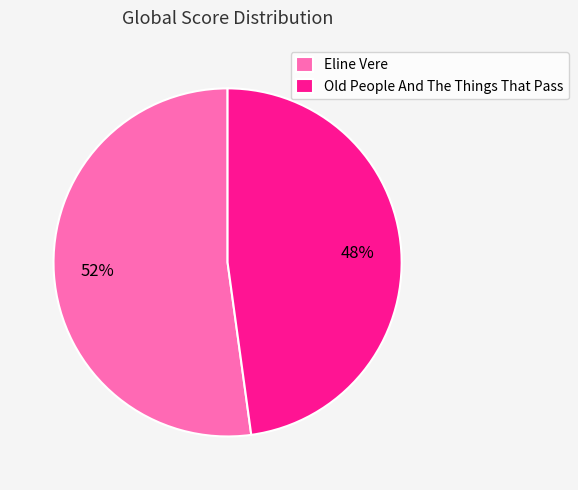

What is the ratio of the value at Old People And The Things That Pass to the value at Eline Vere?

0.9